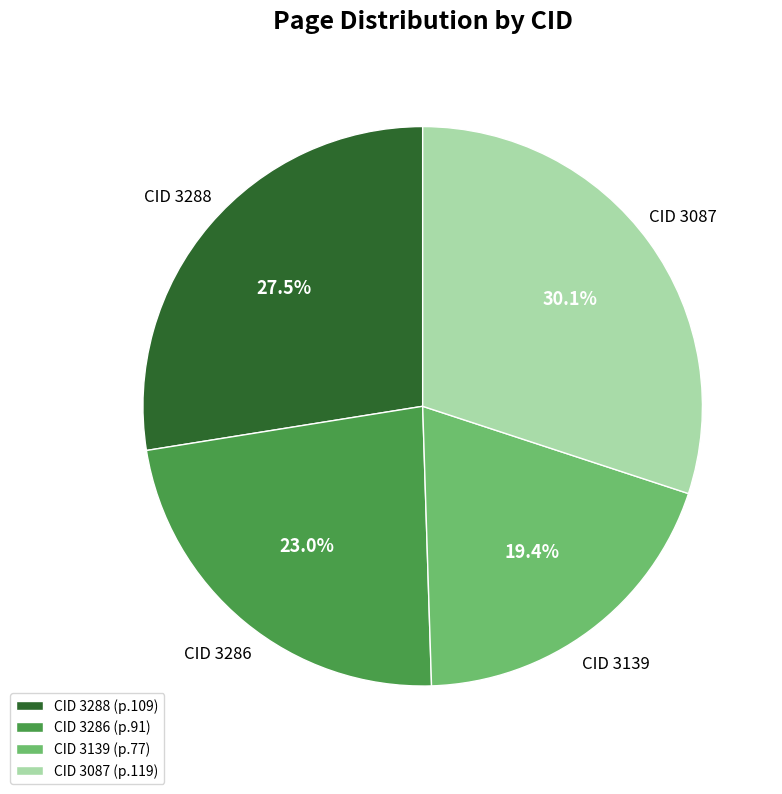

How many slices are in this pie chart?

4